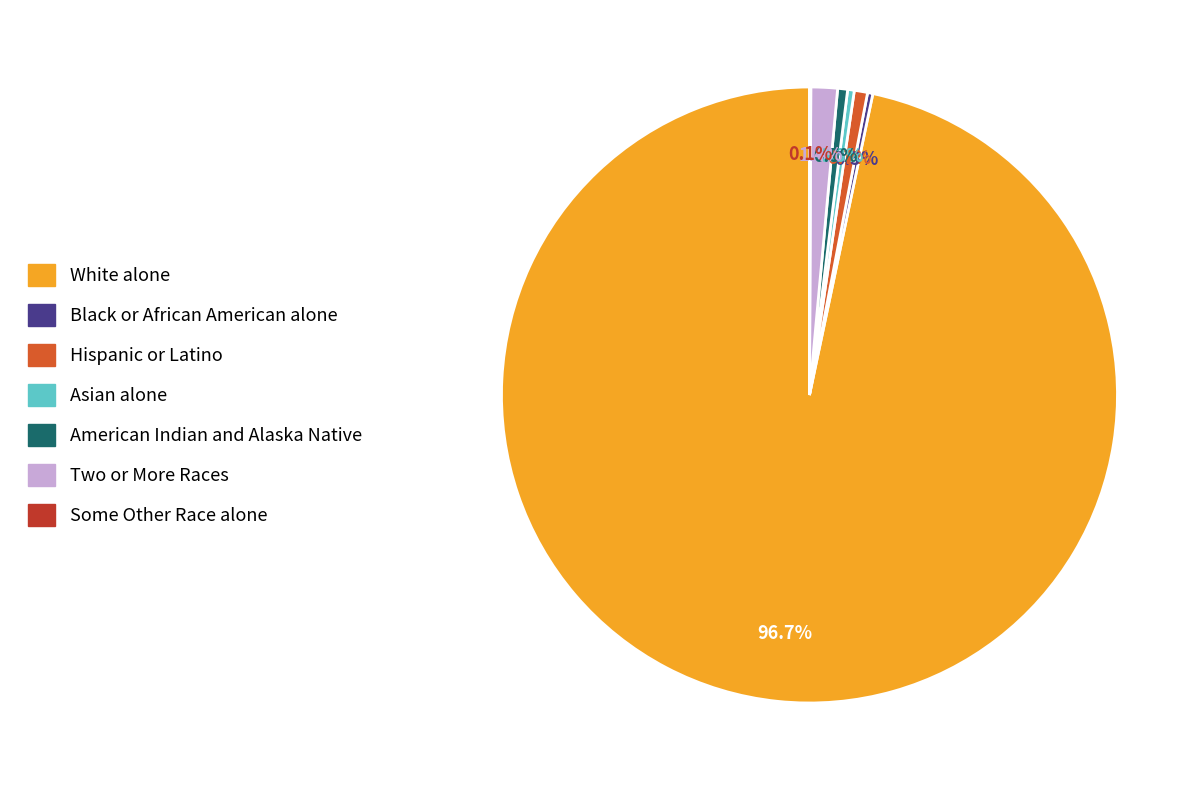

Combined, do Asian alone and White alone account for over 50%?

Yes